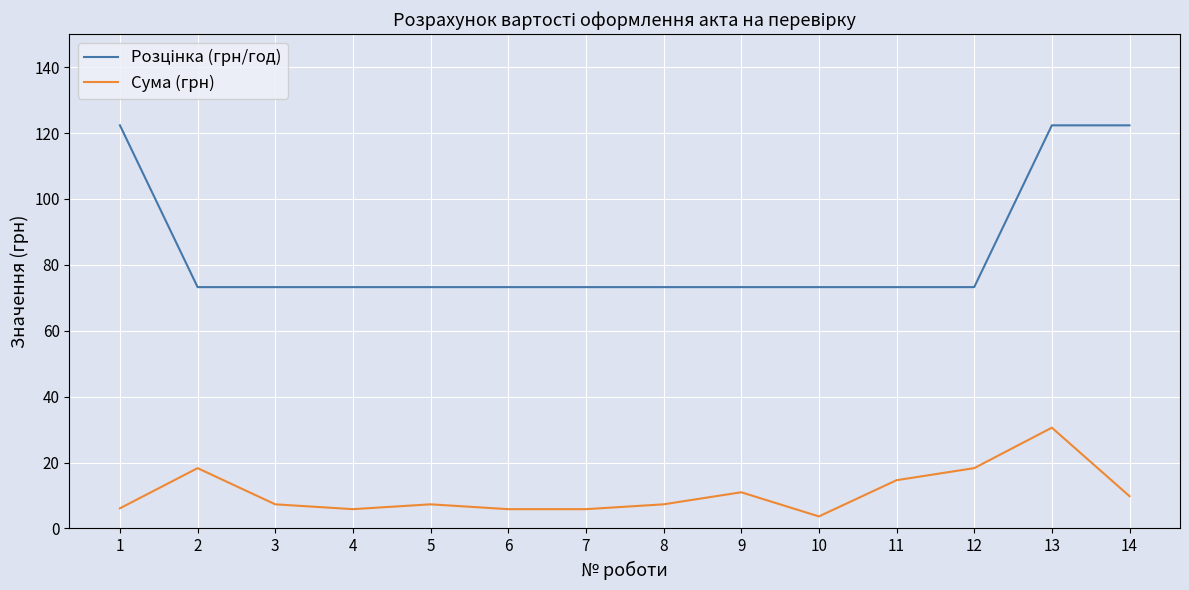

What is the total value across all series at 9?

84.2